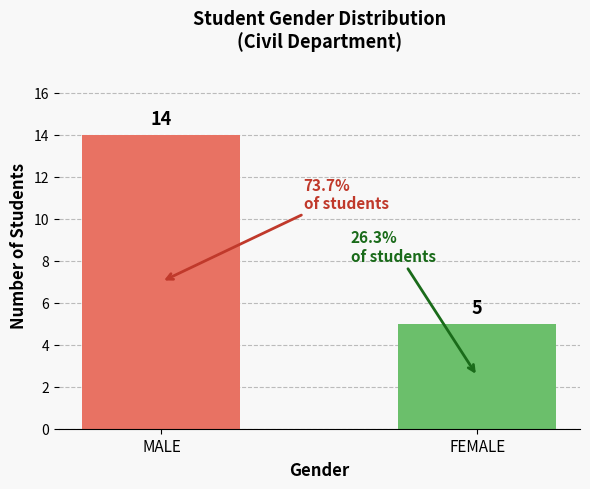

Approximately how many times larger is the value at FEMALE compared to MALE?

0.4